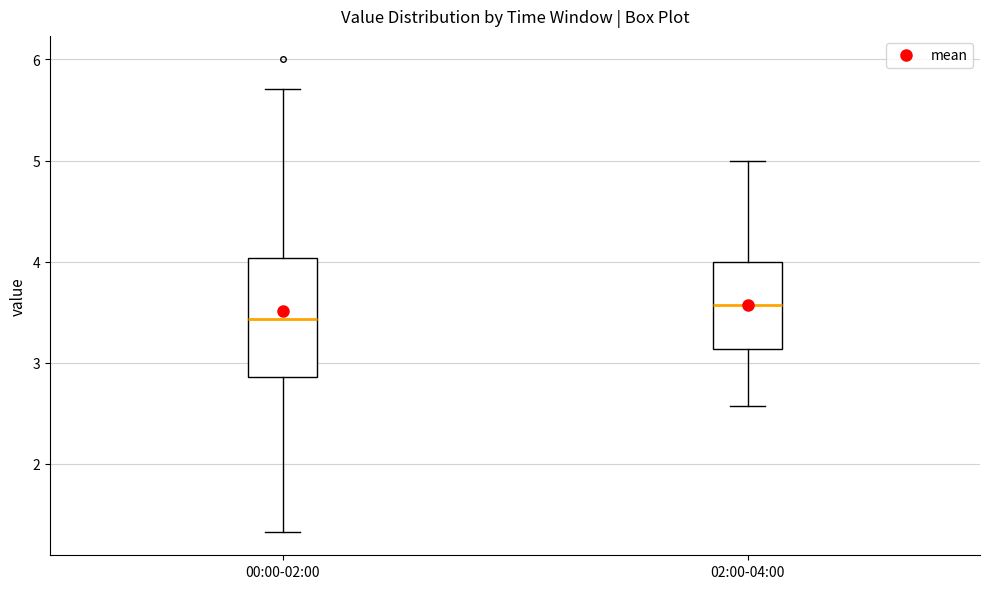

Which box's median line is the highest?

02:00-04:00